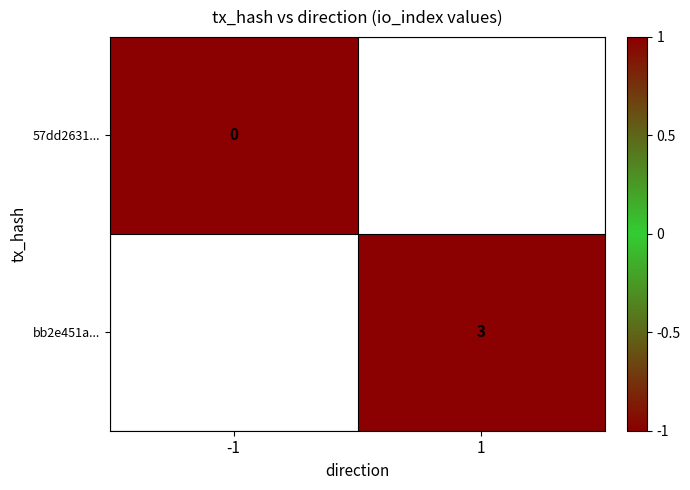

True or false: bb2e451a... has a value of 3 at 1.

True